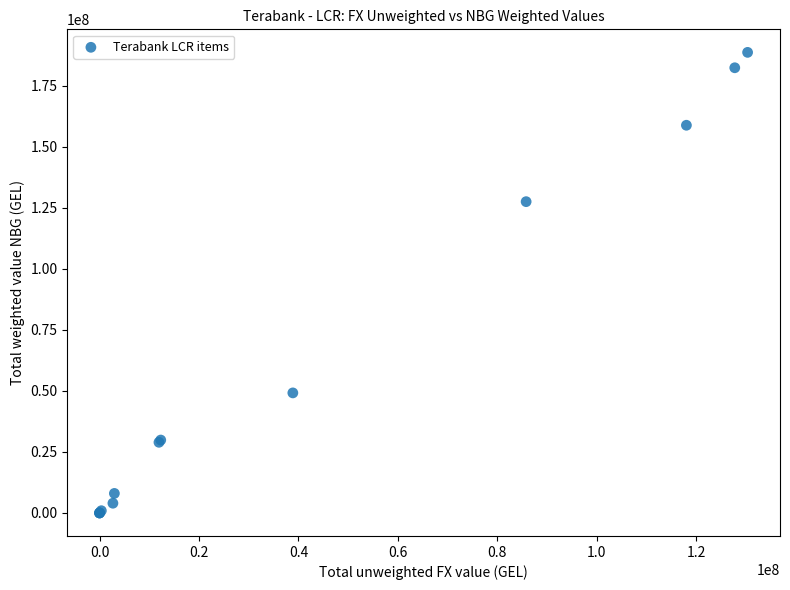

What Y value in the scatter plot is closest to 94357643?

127543448.7